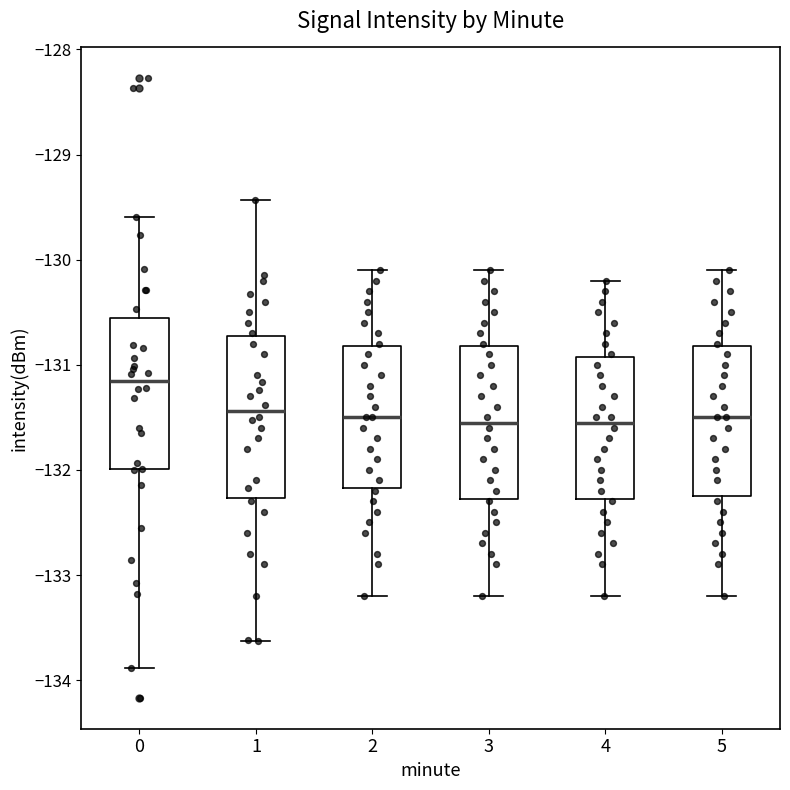

Reading left to right, transcribe this box plot: for each box, give where its median line is, the range the box spans, and where its two whiskers end, as read against the y-axis. The values are not printed on the chart, so give them approximately, as read against the axis.

0: median -131.2, box -132.0 to -130.6, whiskers -133.9 to -129.6
1: median -131.4, box -132.3 to -130.7, whiskers -133.6 to -129.4
2: median -131.5, box -132.2 to -130.8, whiskers -133.2 to -130.1
3: median -131.5, box -132.3 to -130.8, whiskers -133.2 to -130.1
4: median -131.5, box -132.3 to -130.9, whiskers -133.2 to -130.2
5: median -131.5, box -132.2 to -130.8, whiskers -133.2 to -130.1